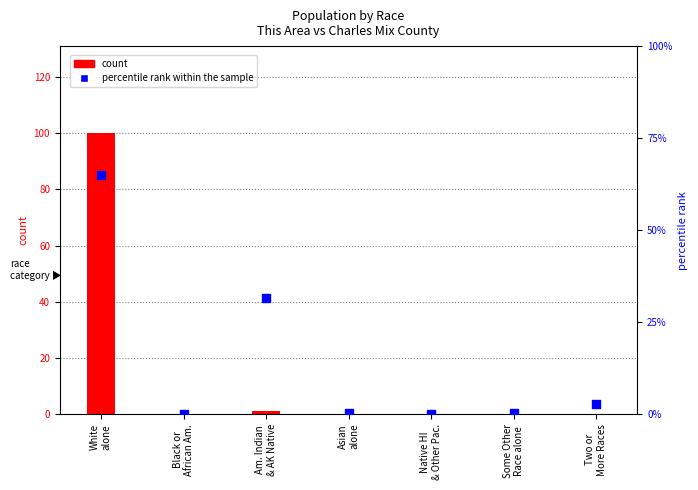

What are all the series names shown in the legend?

count, percentile rank within the sample